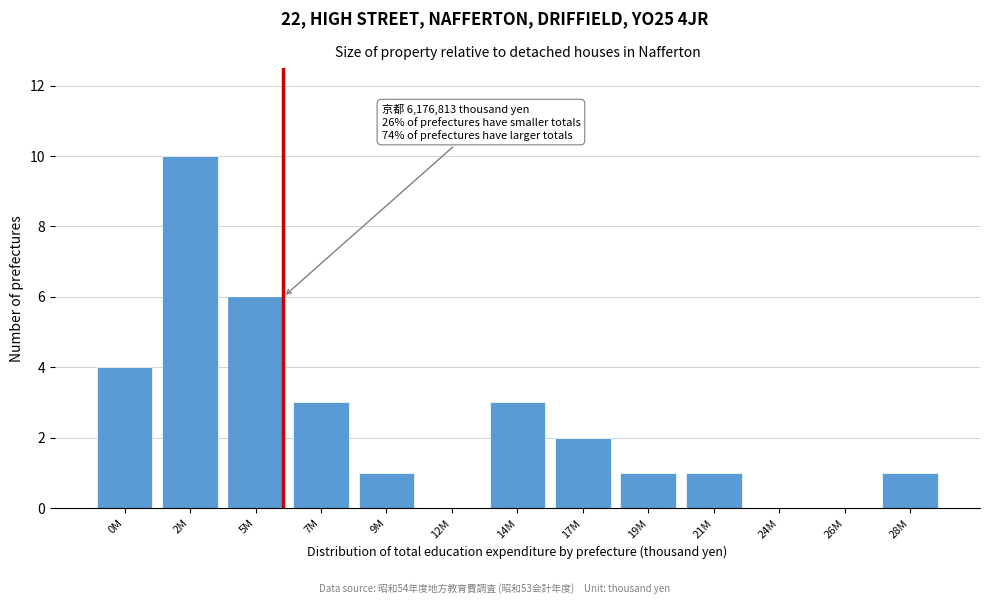

Reading right to left, extract all data points from this chart.

28M=1	26M=0	24M=0	21M=1	19M=1	17M=2	14M=3	12M=0	9M=1	7M=3	5M=6	2M=10	0M=4